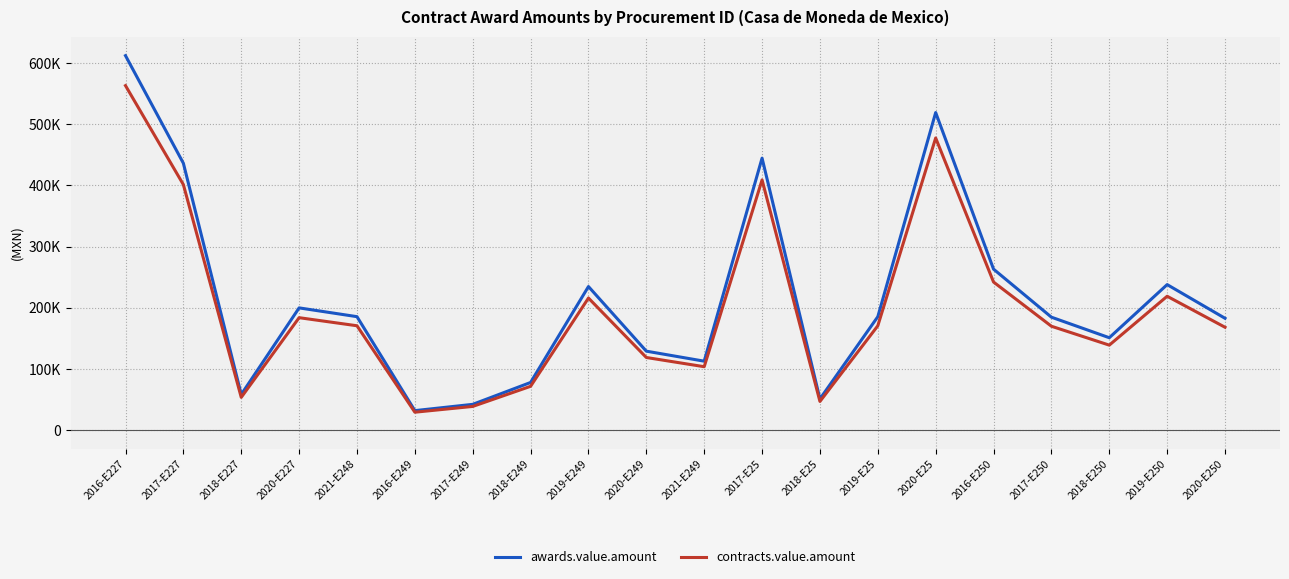

Rank the series by their average value, from highest to lowest.

awards.value.amount, contracts.value.amount